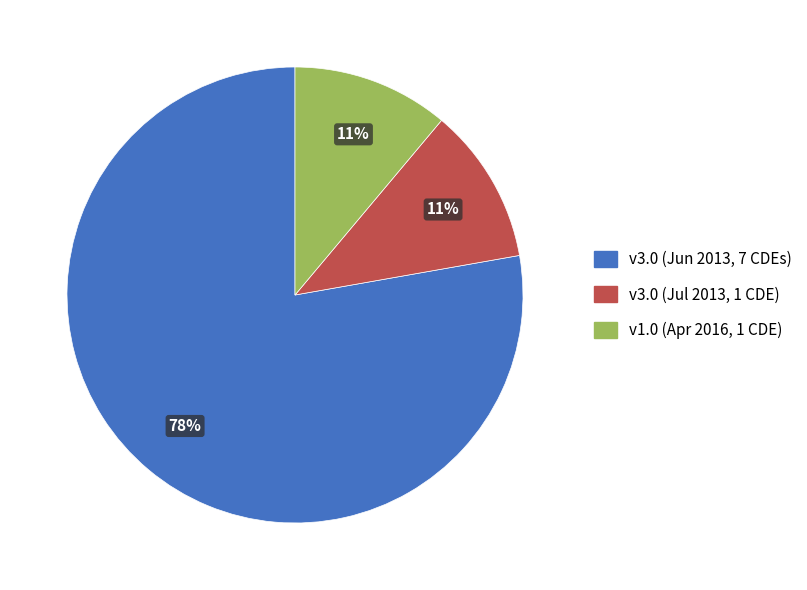

To the nearest percent, what is the average slice percentage?

33%